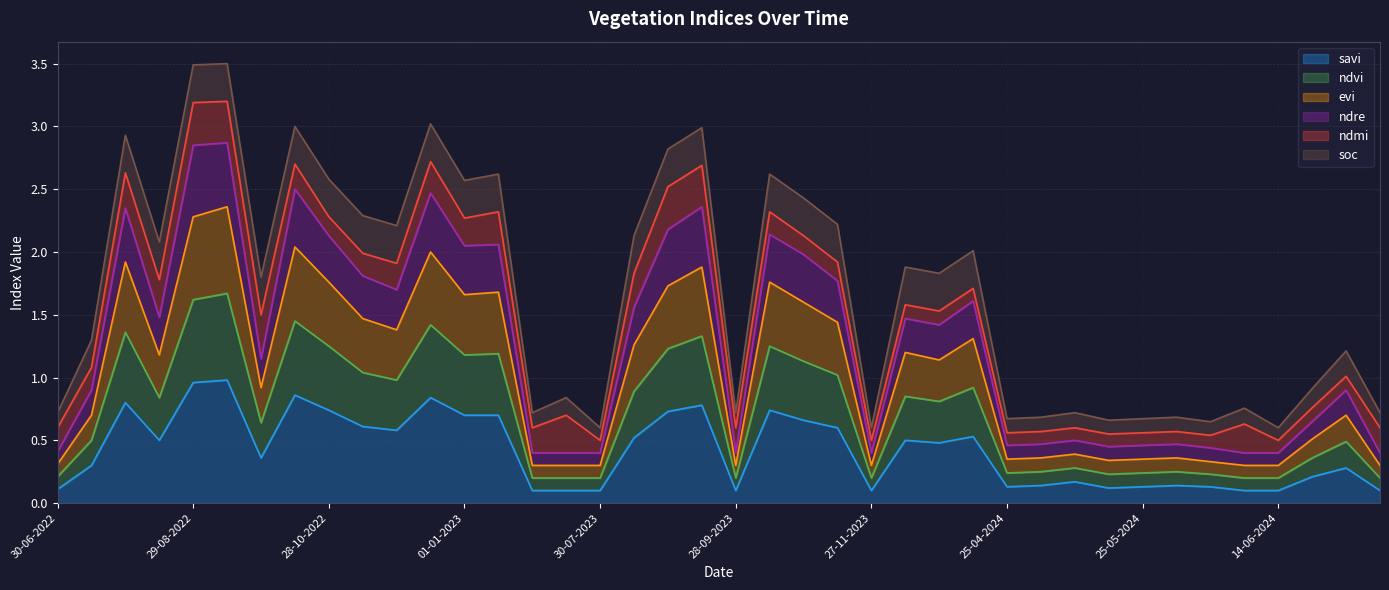

Is it true that savi equals 1.3 at 13-10-2022?

False